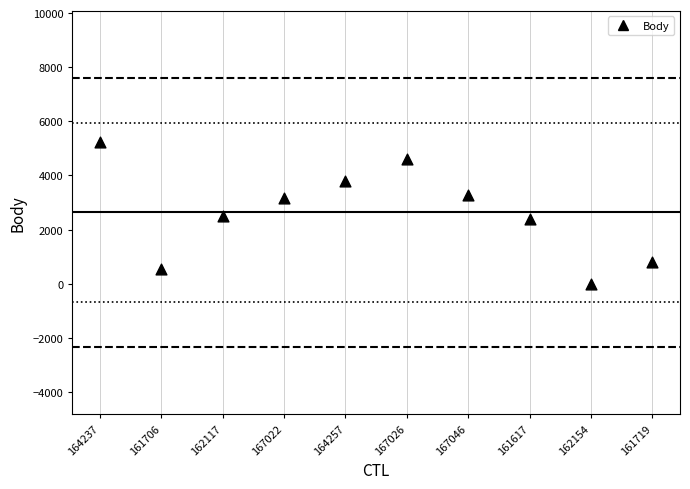

What is the average Y value?

2635